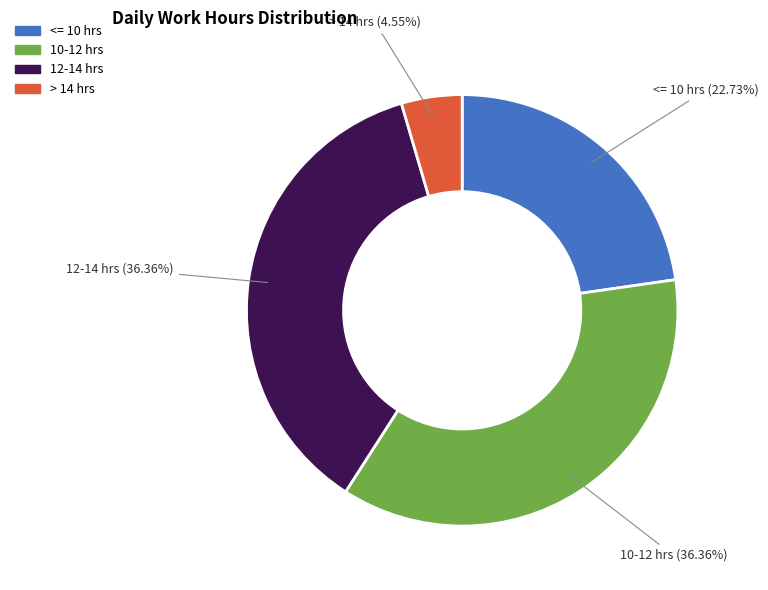

Does any single category account for the majority?

No